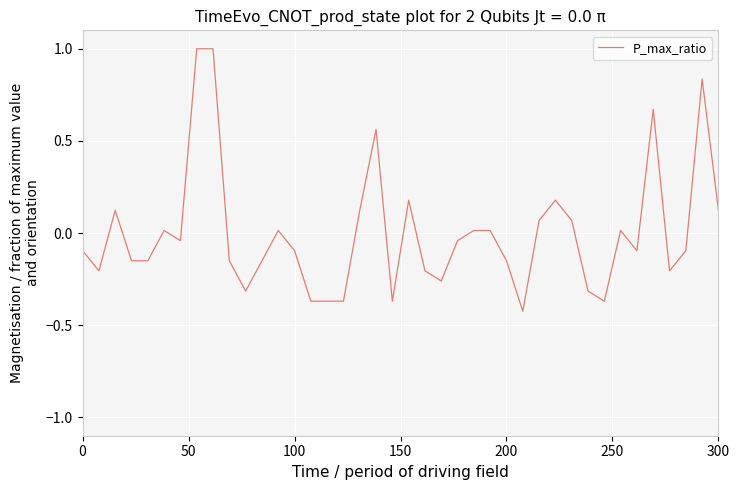

What is the difference between the maximum and minimum values?

1.4